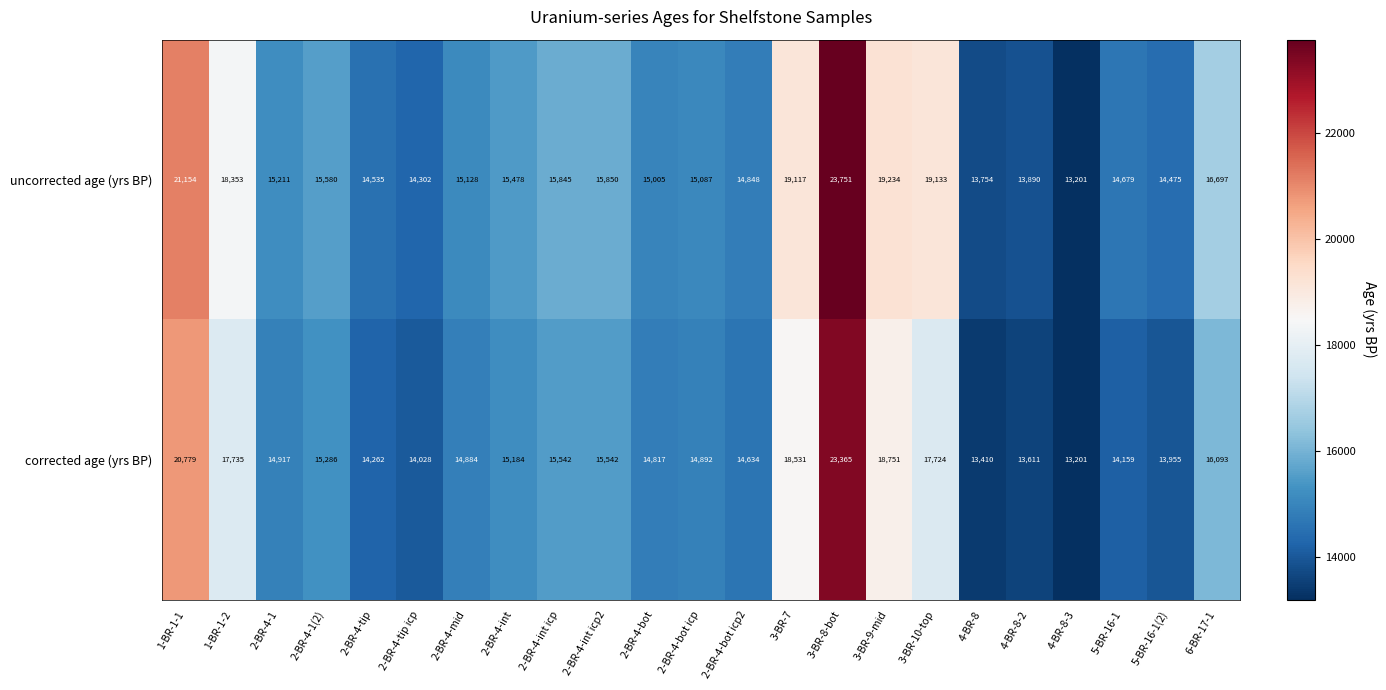

What is the smallest value displayed?

13201